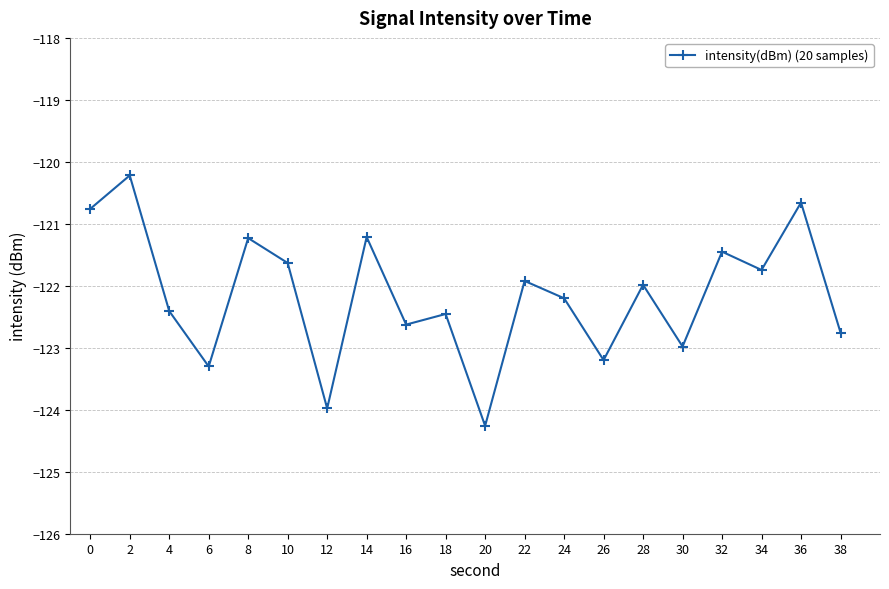

What is the average value?

-122.1